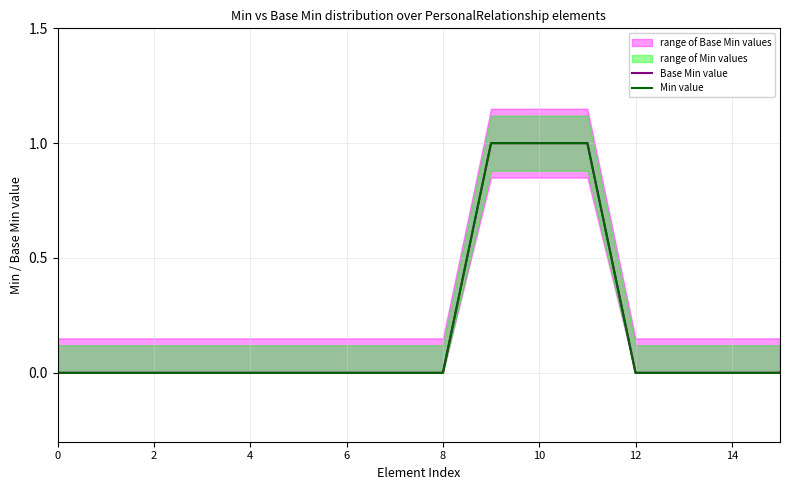

True or false: Min value and Base Min value intersect in this chart.

False